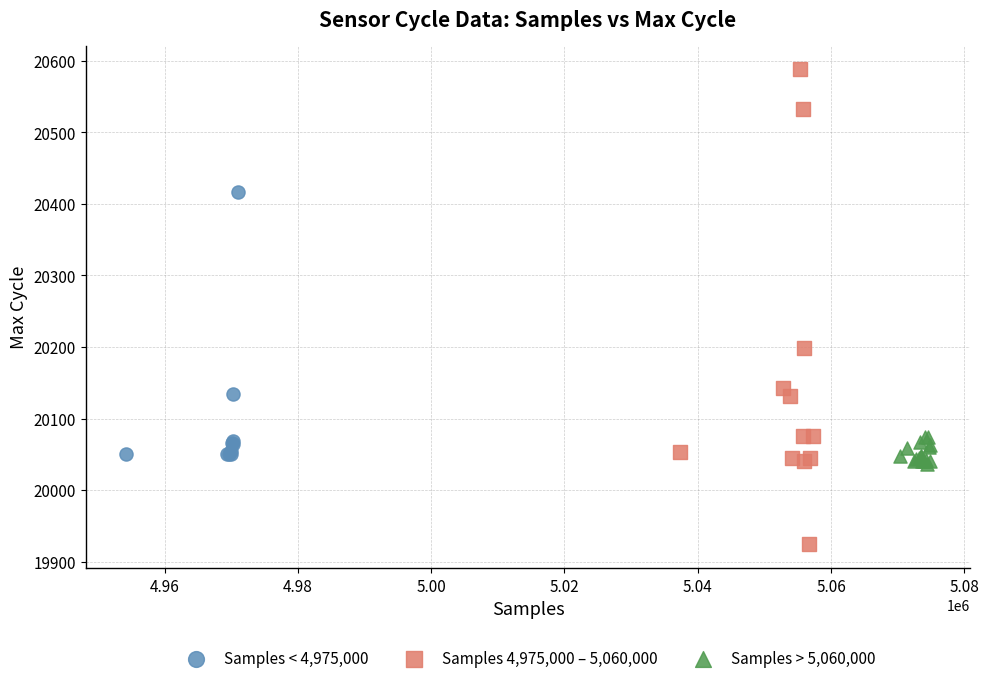

Which series contains the lowest Y value?

Samples 4,975,000 – 5,060,000